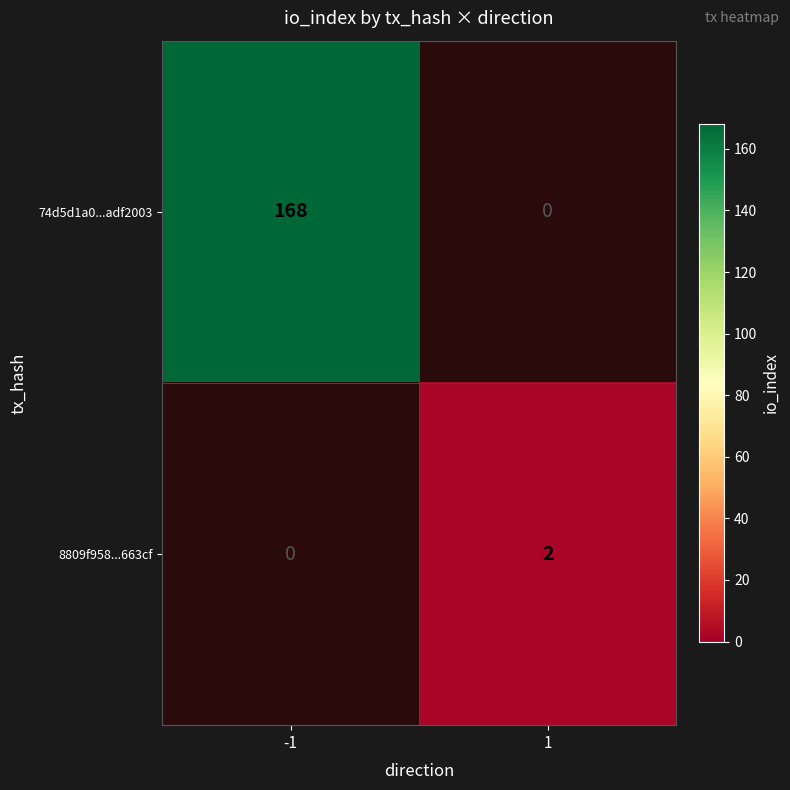

The value of 8809f958...663cf at -1 is 0. True or false?

True